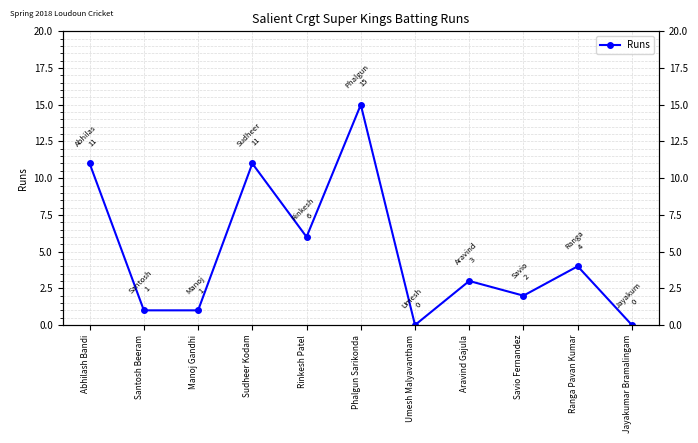

True or false: the data shows 6 at Rinkesh Patel.

True